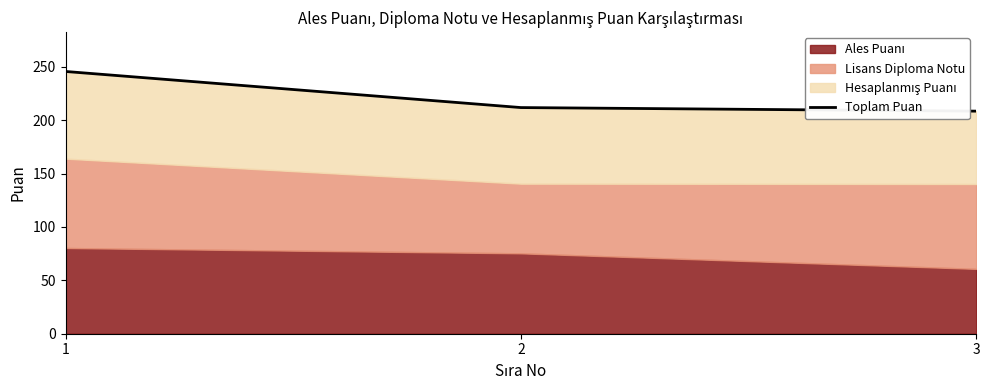

List the labels in order of value, smallest first.

3, 2, 1